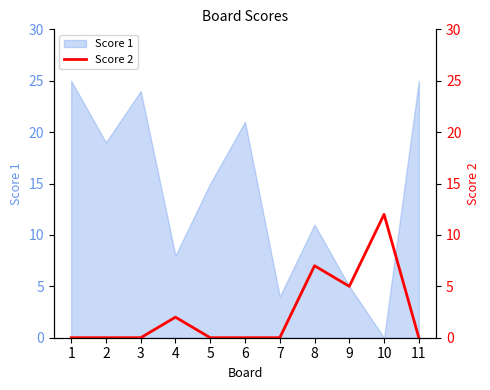

How many data points does each series have?

11